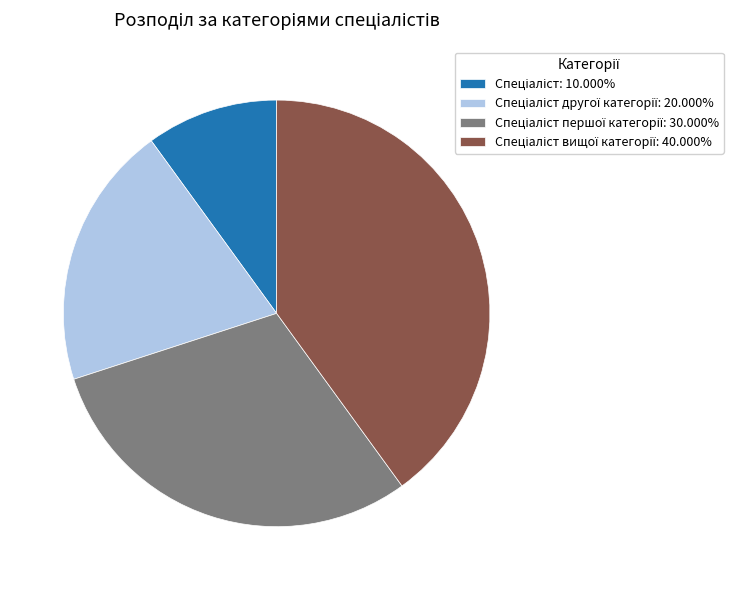

Is there a majority slice in this chart?

No